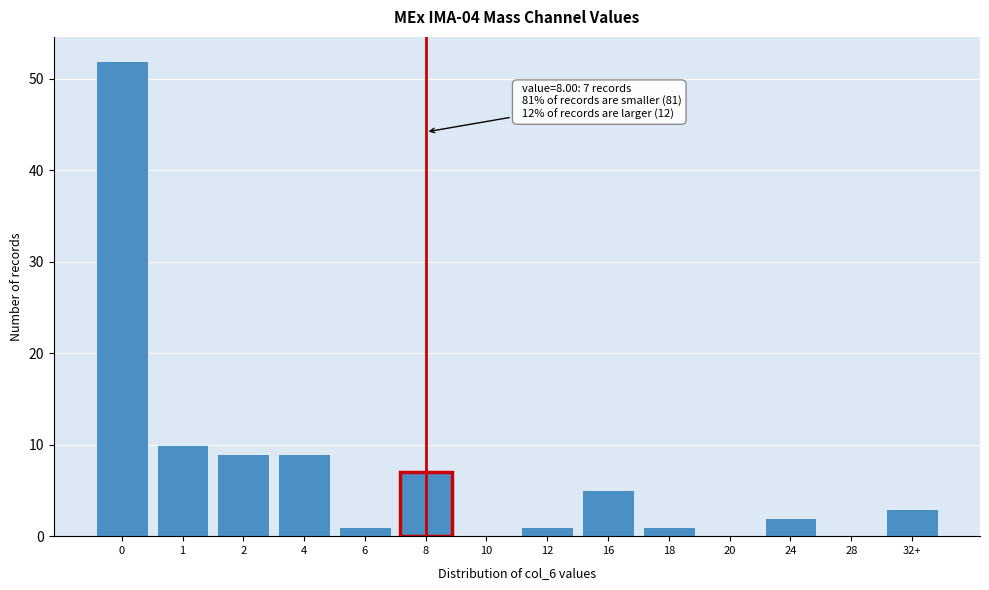

Reading left to right, transcribe all the data shown in this chart.

0=52	1=10	2=9	4=9	6=1	8=7	10=0	12=1	16=5	18=1	20=0	24=2	28=0	32+=3